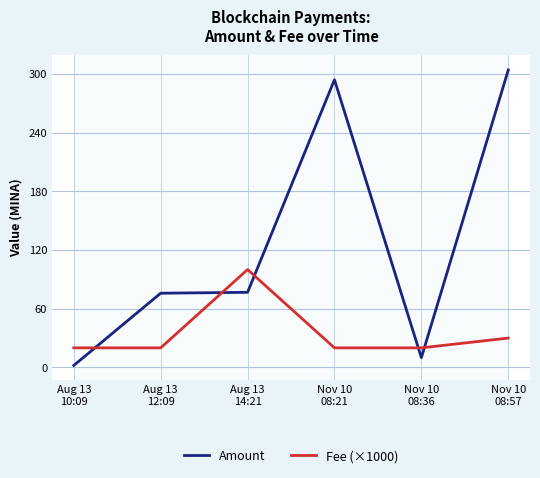

List the series in order of their overall mean, lowest first.

Fee (×1000), Amount